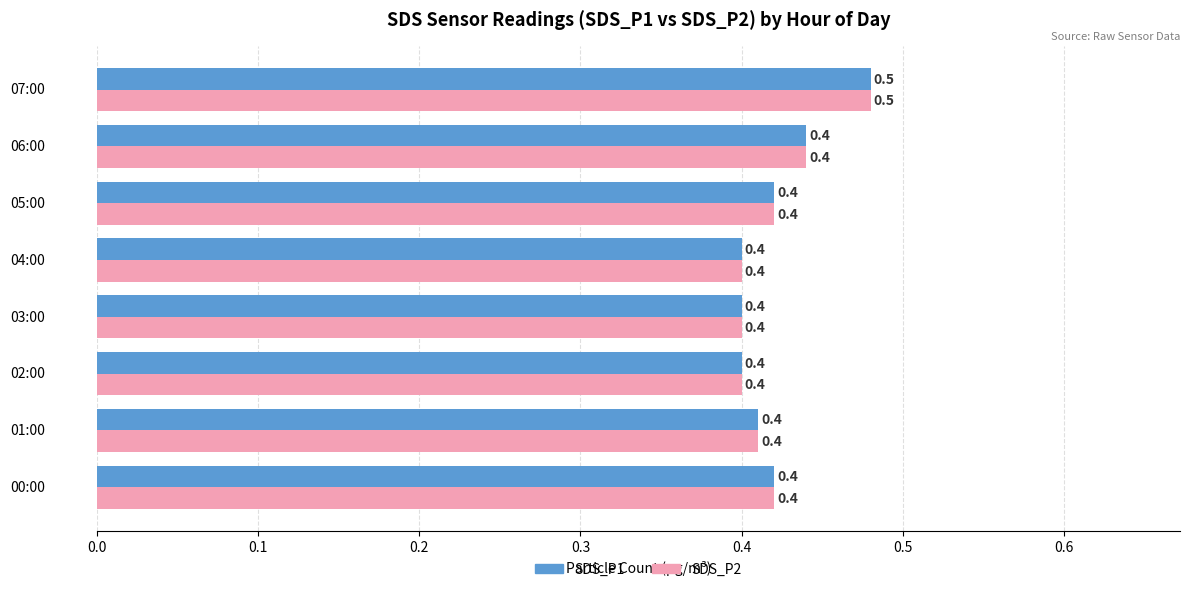

Which category has the highest value in the SDS_P2 series?

07:00